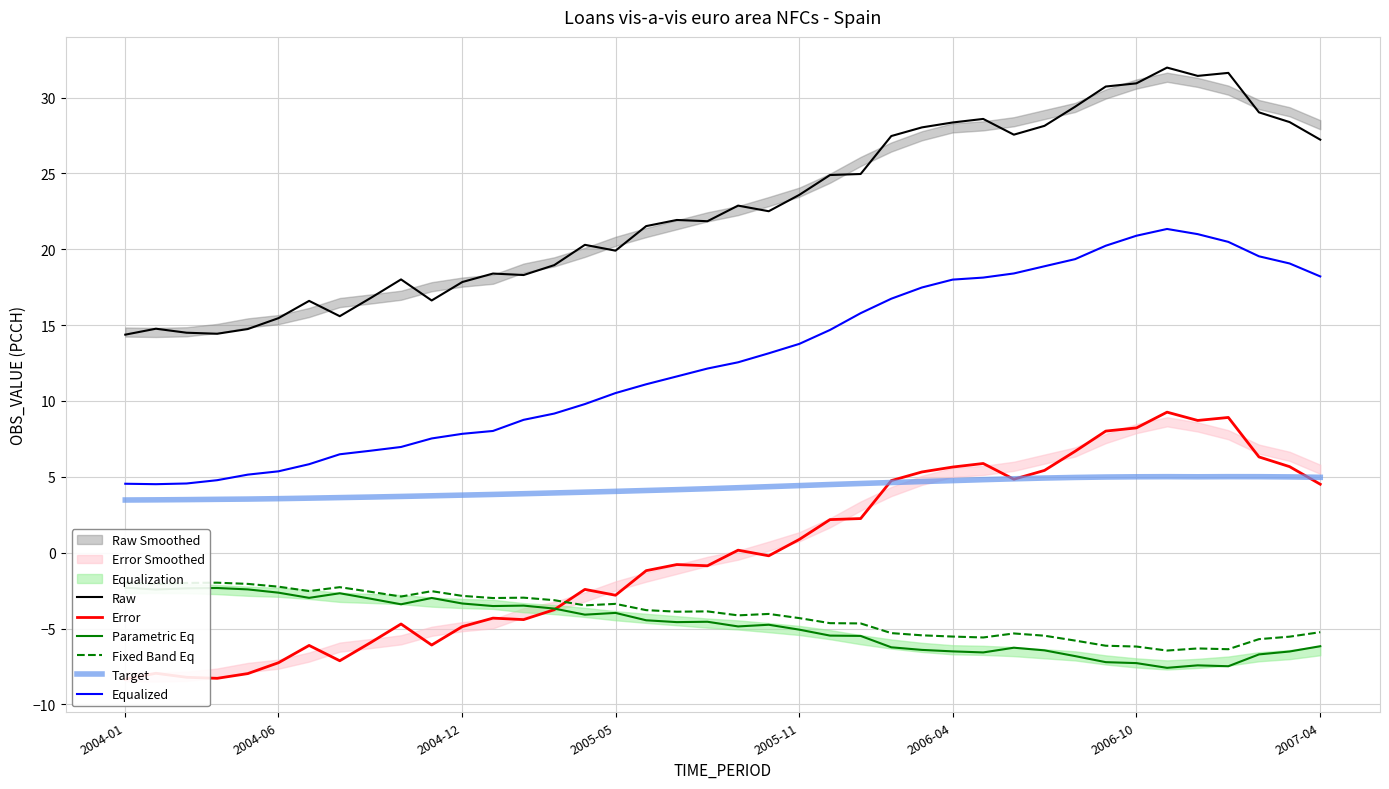

True or false: Equalized has a value of 18.9 at 30.

True